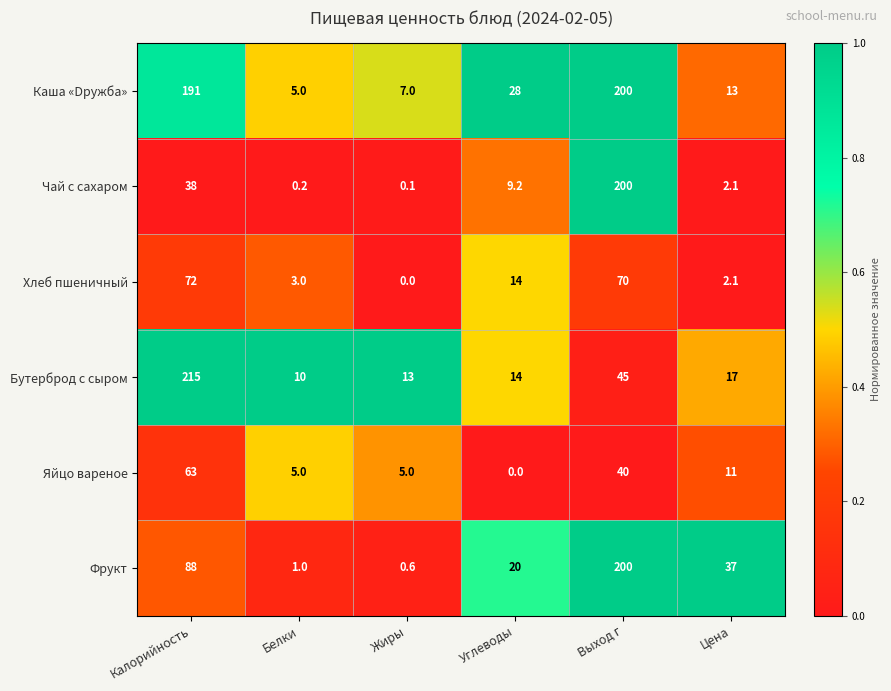

At which category does the chart reach its peak across all series?

Калорийность